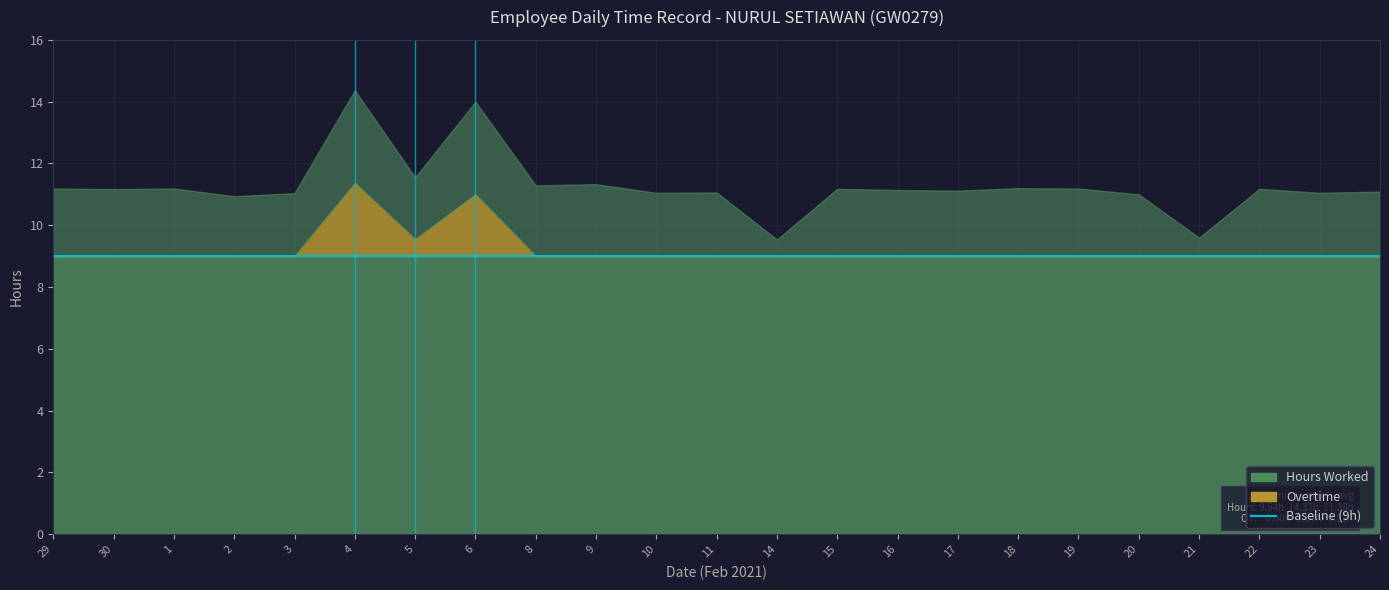

At how many categories does at least one series exceed 1?

23